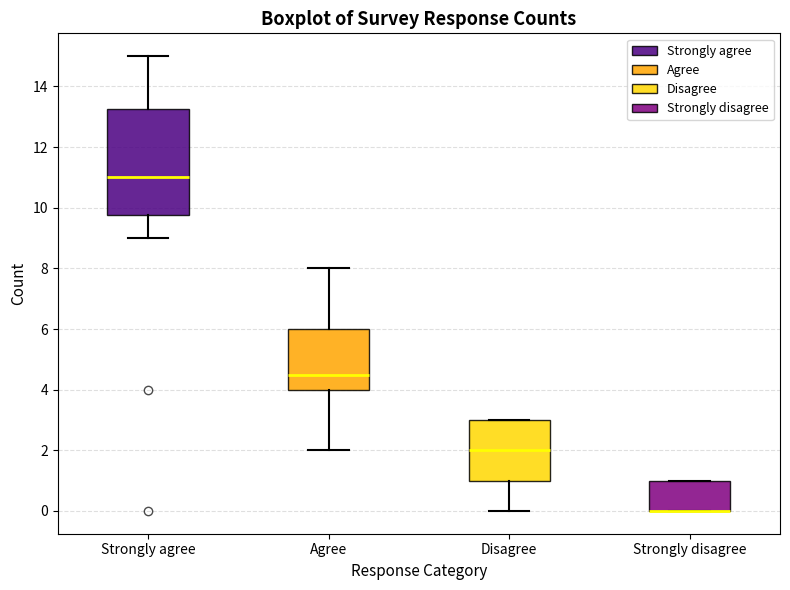

Comparing the boxes themselves (not the whiskers), which one is the tallest?

Strongly agree